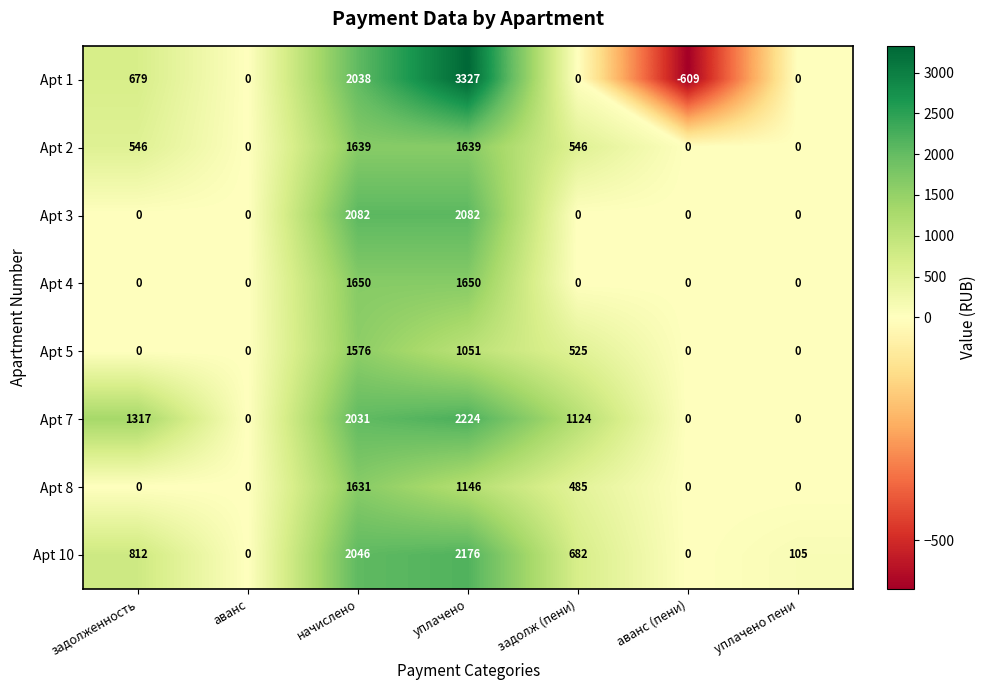

Where is Apt 1 nearest to the value 1359?

начислено